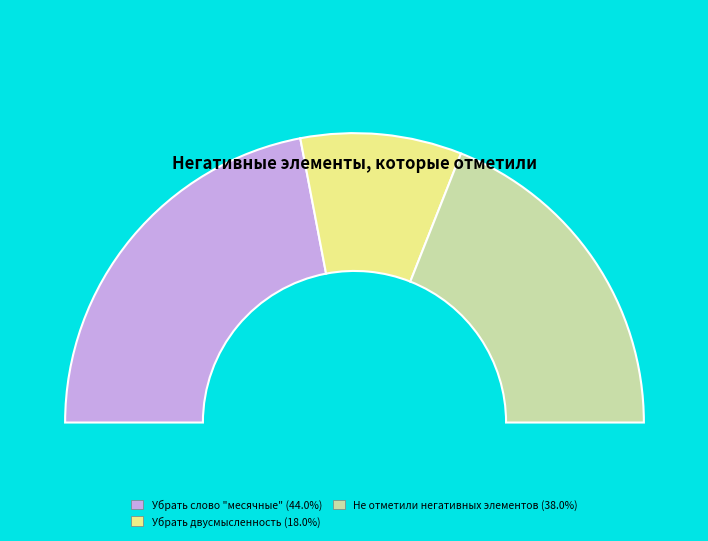

What is the change in value from Убрать слово "месячные" to Не отметили негативных элементов?

-6